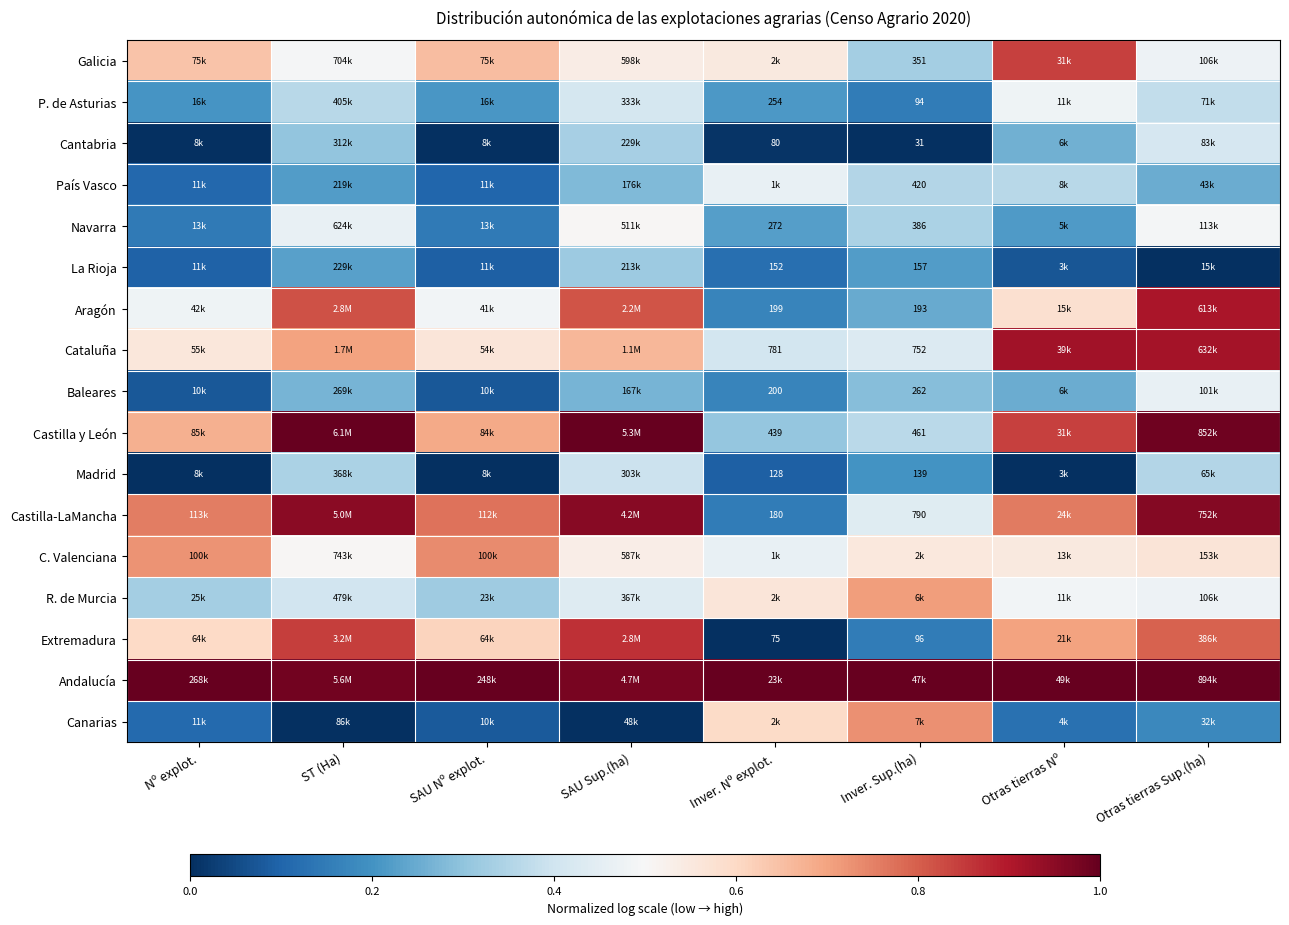

What is the total value across all series at Nº explot.?

6.5